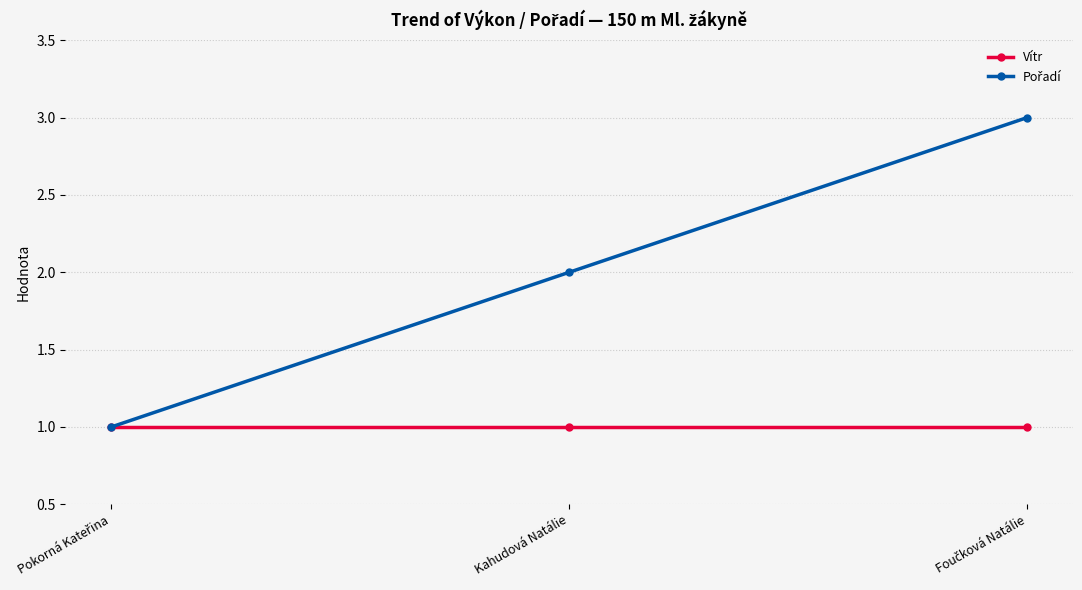

What is the total value across all series at Kahudová Natálie?

3